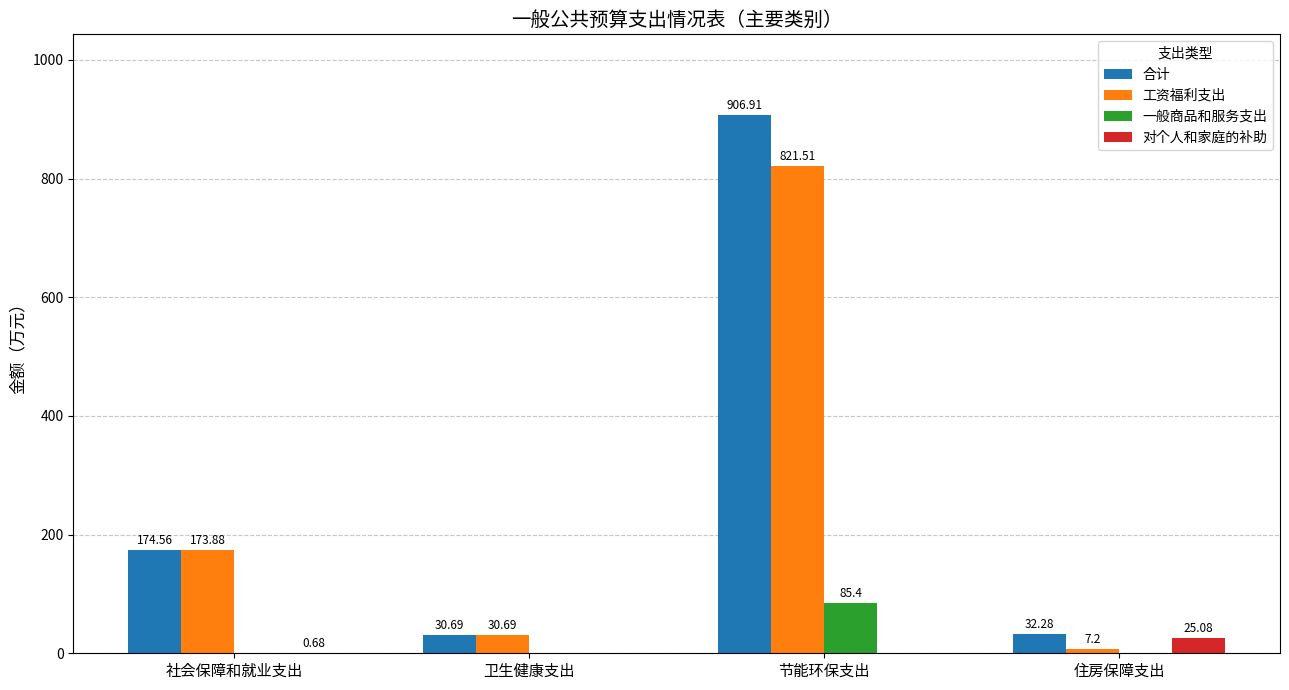

Count the number of data series in this chart.

4